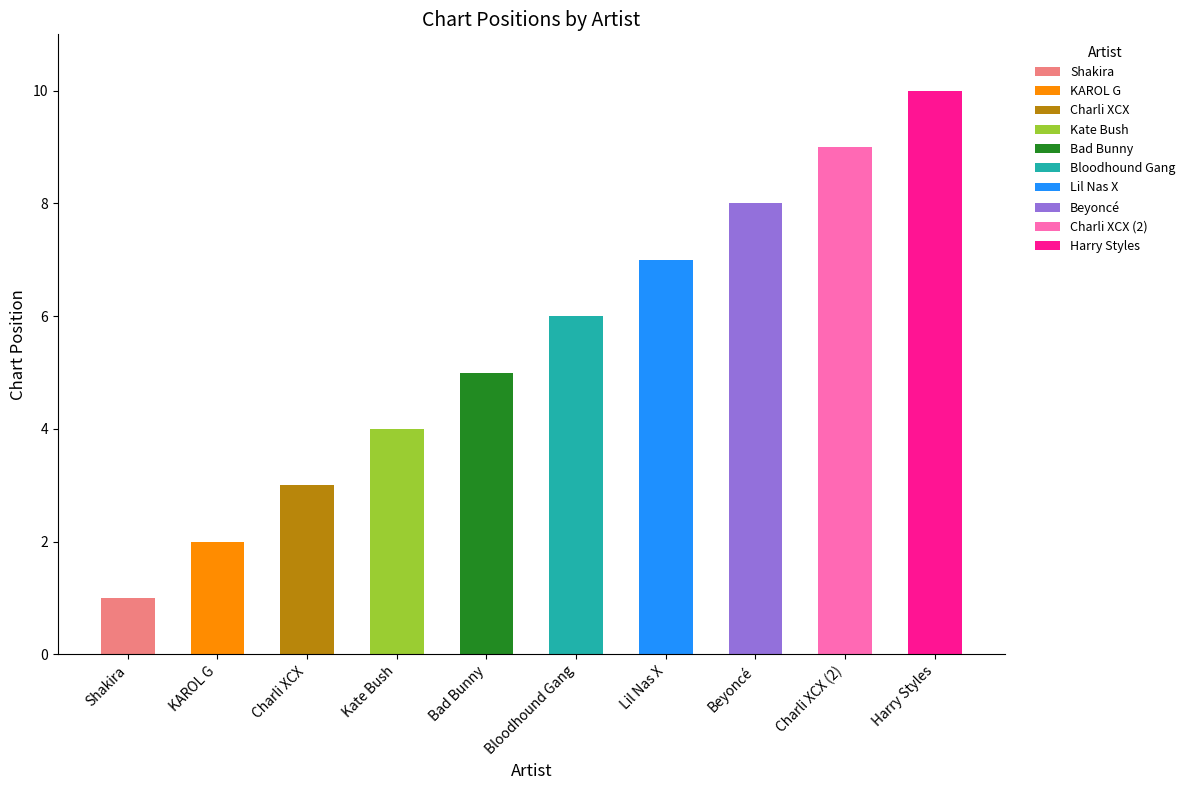

Between Kate Bush and Charli XCX, which is larger?

Kate Bush